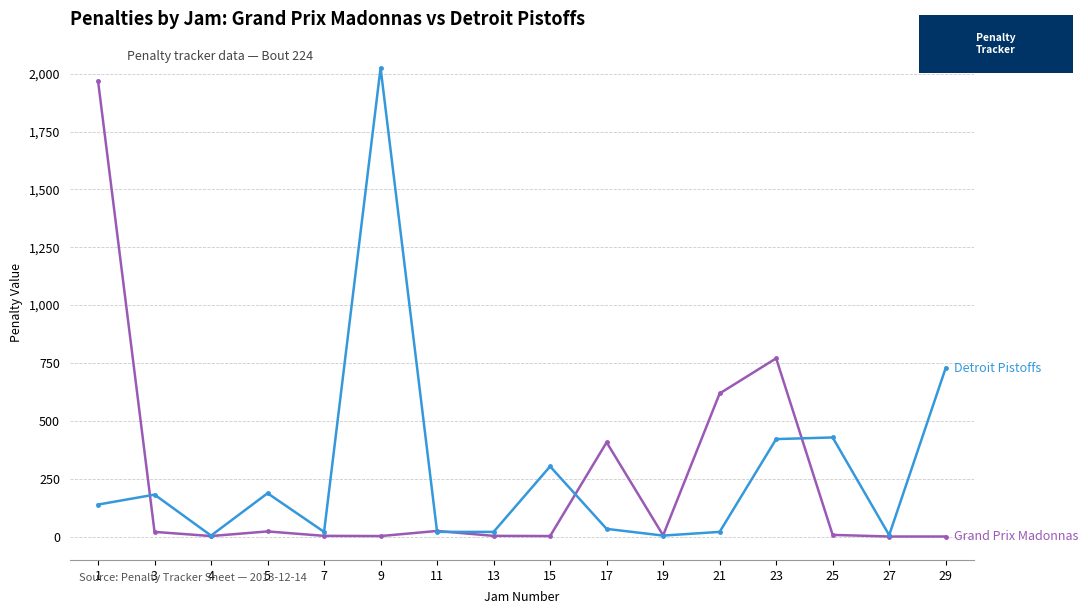

What is the maximum value shown in the chart?

2025.0